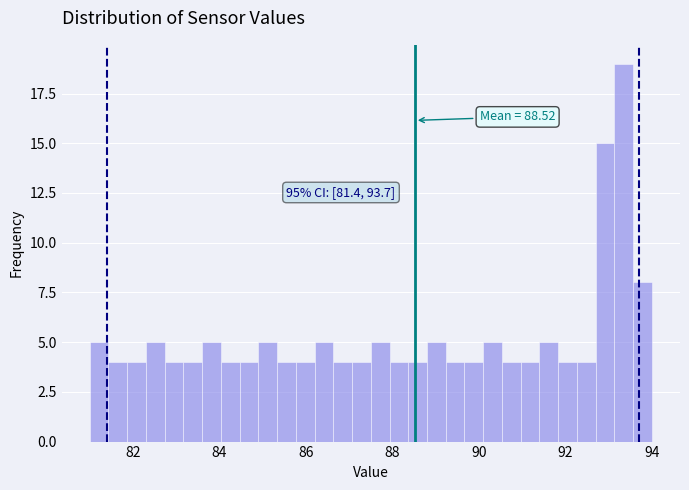

Around what value on the x-axis is the tallest bar? Give the approximate position of its centre, as read against the axis.

93.4